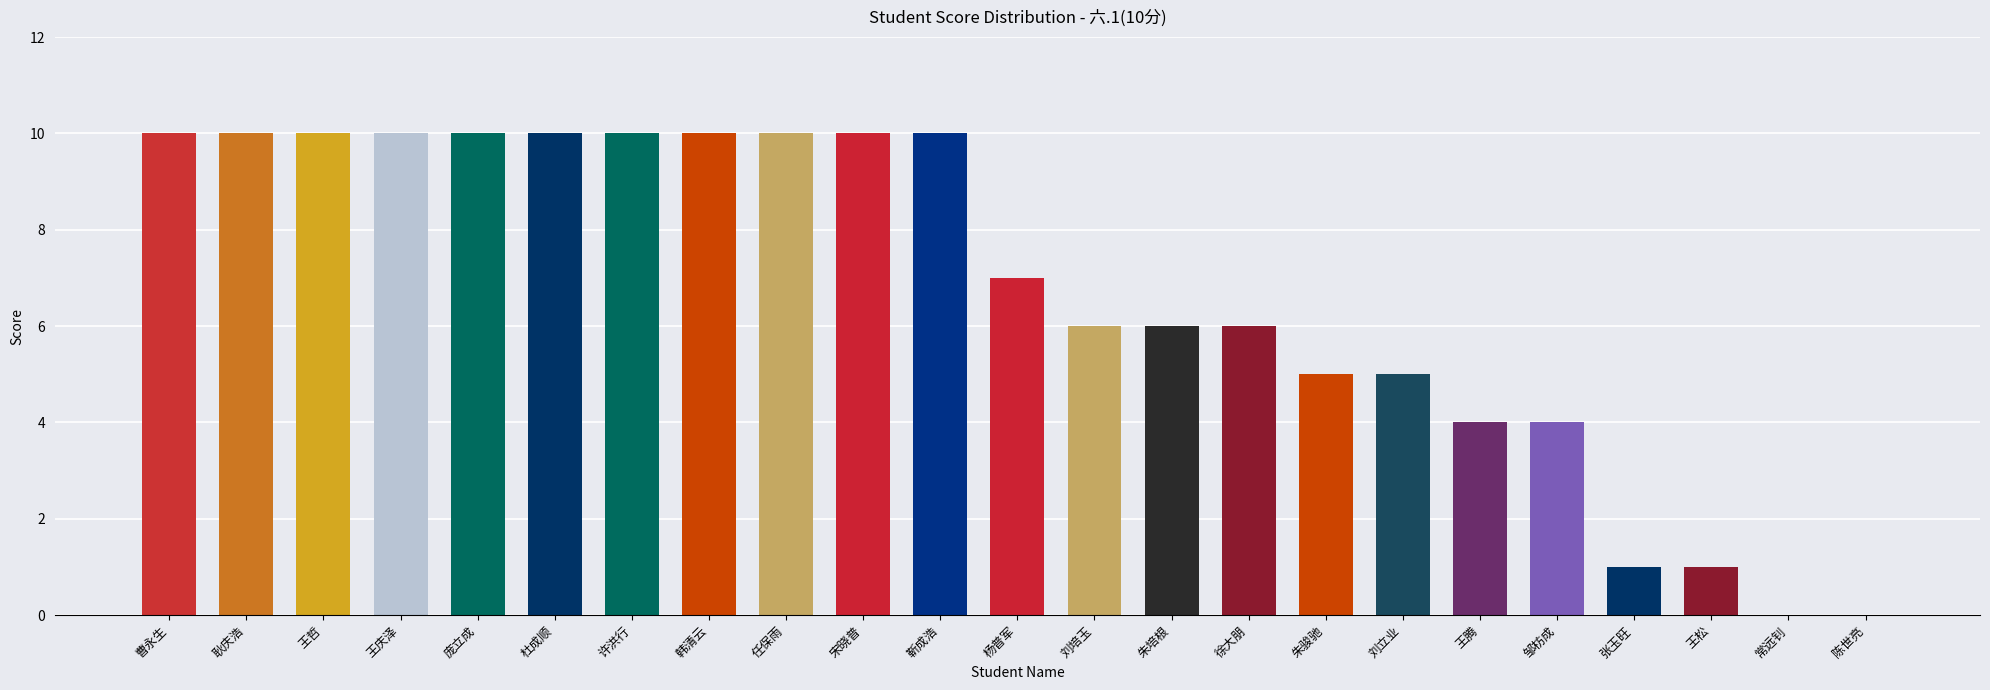

Is it true that the value at 任保雨 is 10?

True